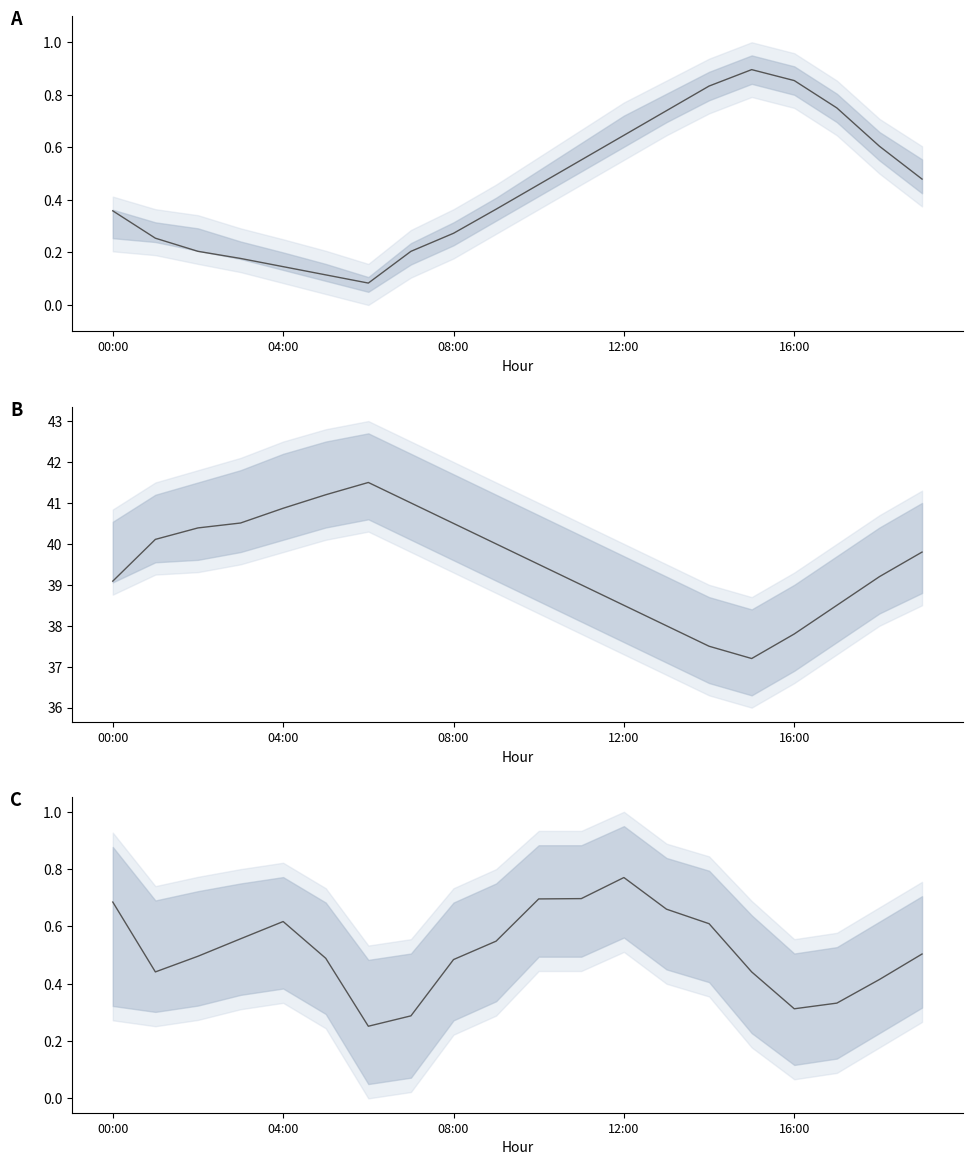

True or false: humidity has a value of 24.8 at 11.

False